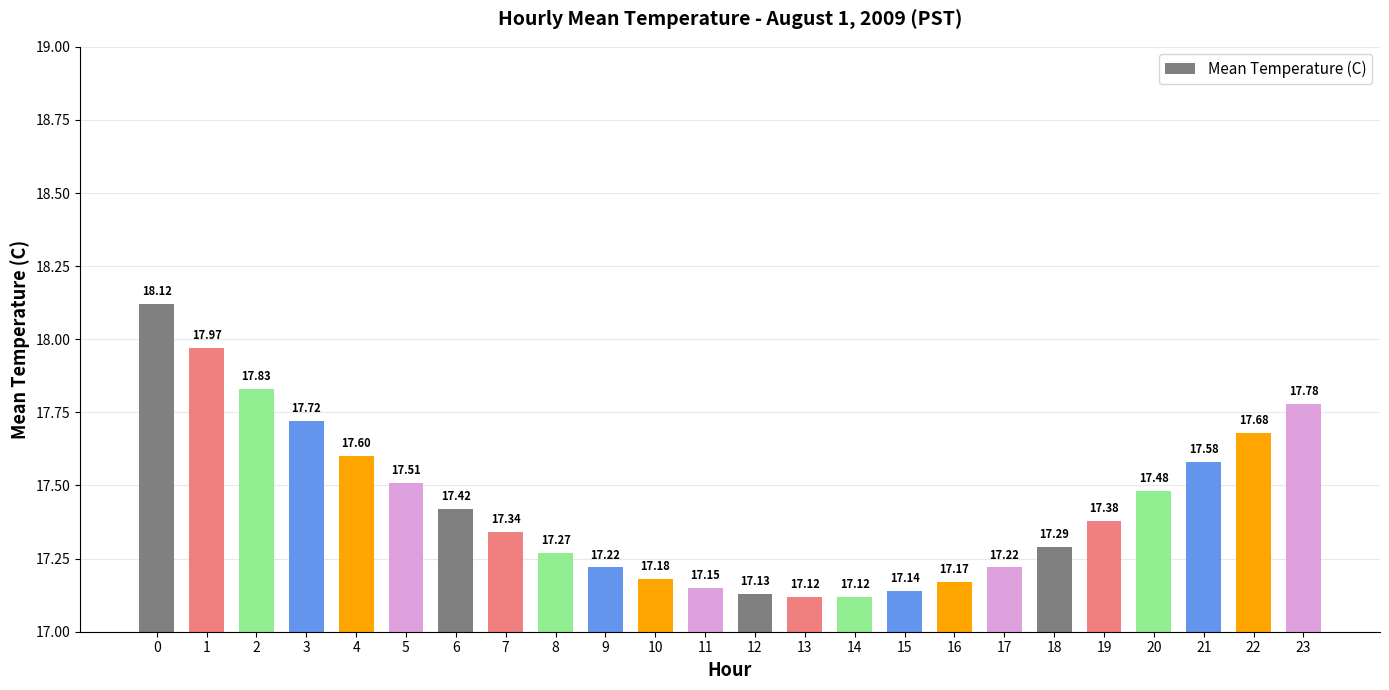

What is the ratio of the value at 8 to the value at 17?

1.0